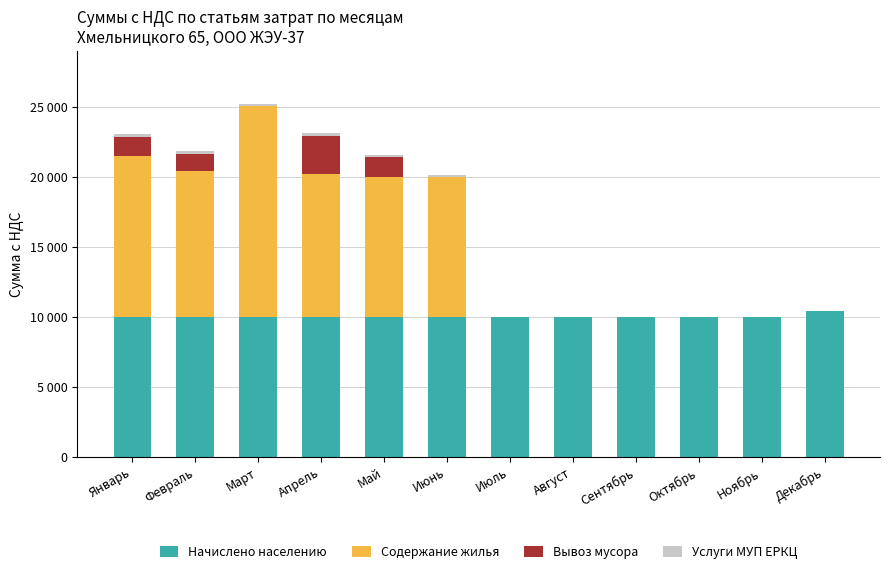

Does the chart contain stacked bars?

Yes